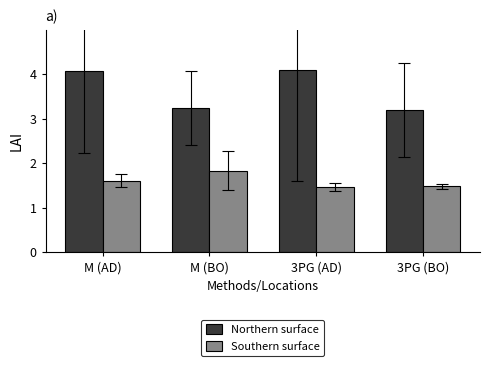

Reading right to left, list all the values displayed in this chart.

Northern surface: 3.2	4.1	3.2	4.1
Southern surface: 1.5	1.5	1.8	1.6